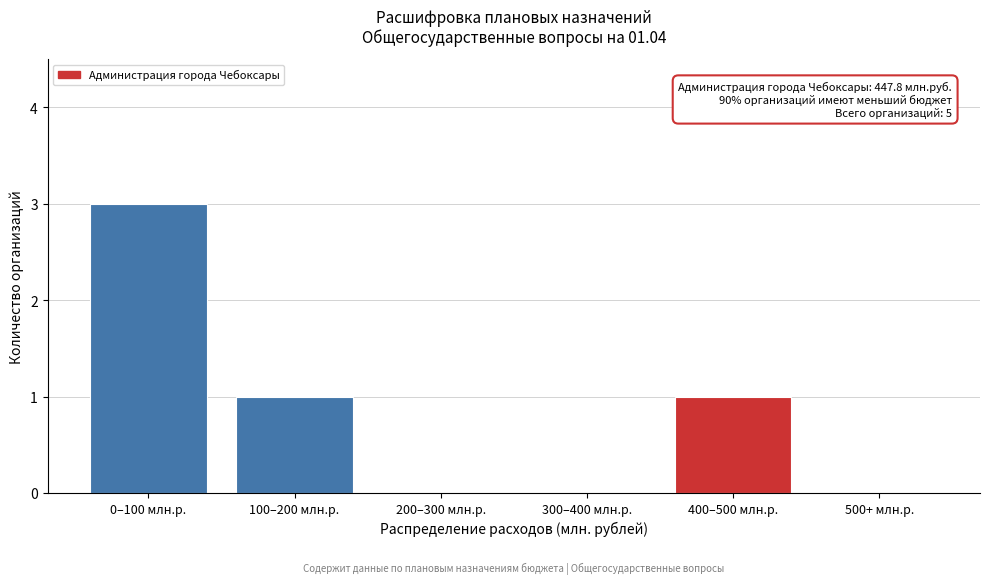

Reading left to right, transcribe all the data shown in this chart.

0–100 млн.р.=3	100–200 млн.р.=1	200–300 млн.р.=0	300–400 млн.р.=0	400–500 млн.р.=1	500+ млн.р.=0